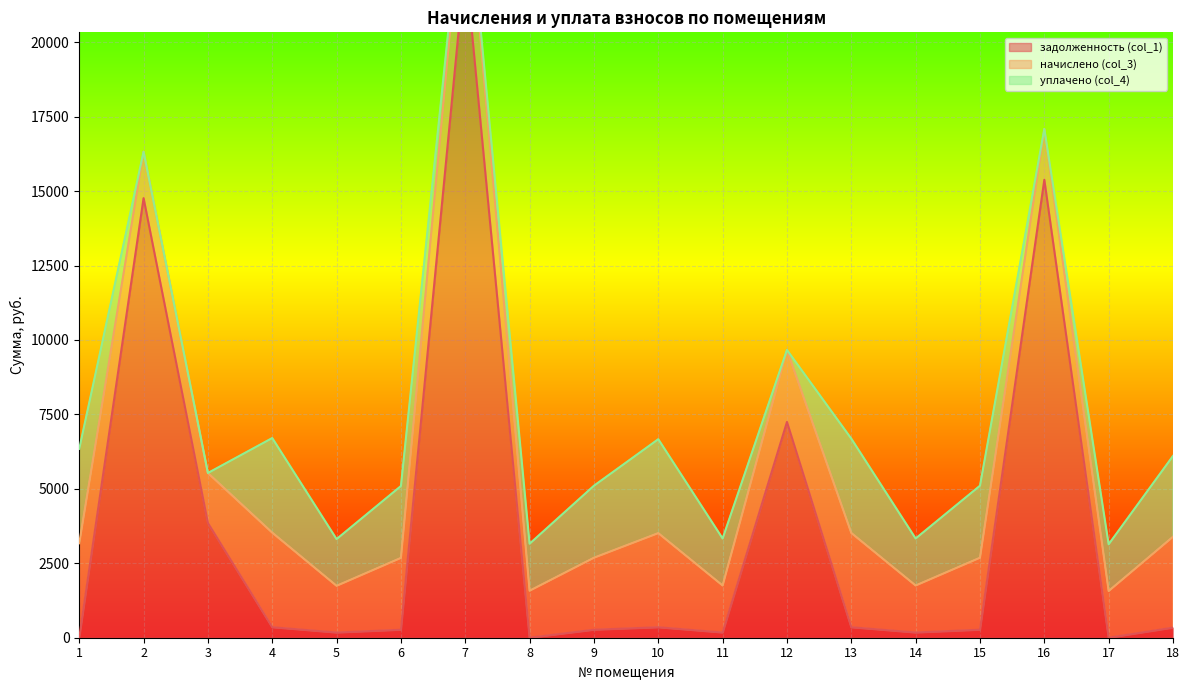

At which label does начислено (col_3) first exceed 2418?

1